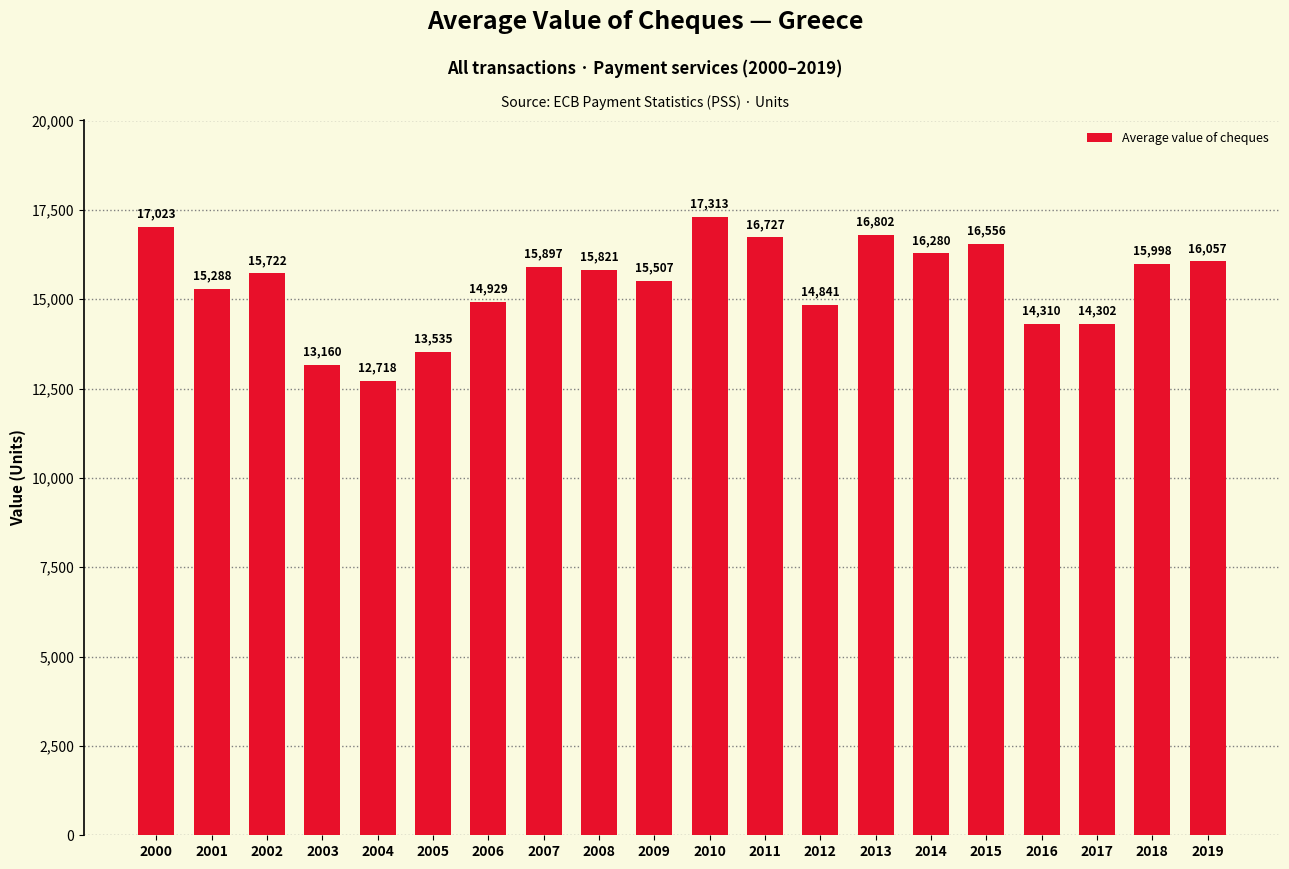

List the labels in order of value, smallest first.

2004, 2003, 2005, 2017, 2016, 2012, 2006, 2001, 2009, 2002, 2008, 2007, 2018, 2019, 2014, 2015, 2011, 2013, 2000, 2010